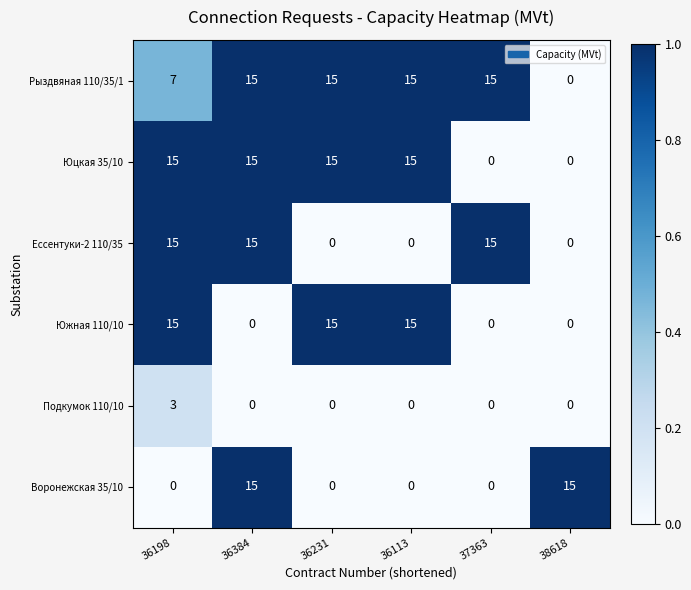

What is the difference between the highest and lowest values at 36198?

15